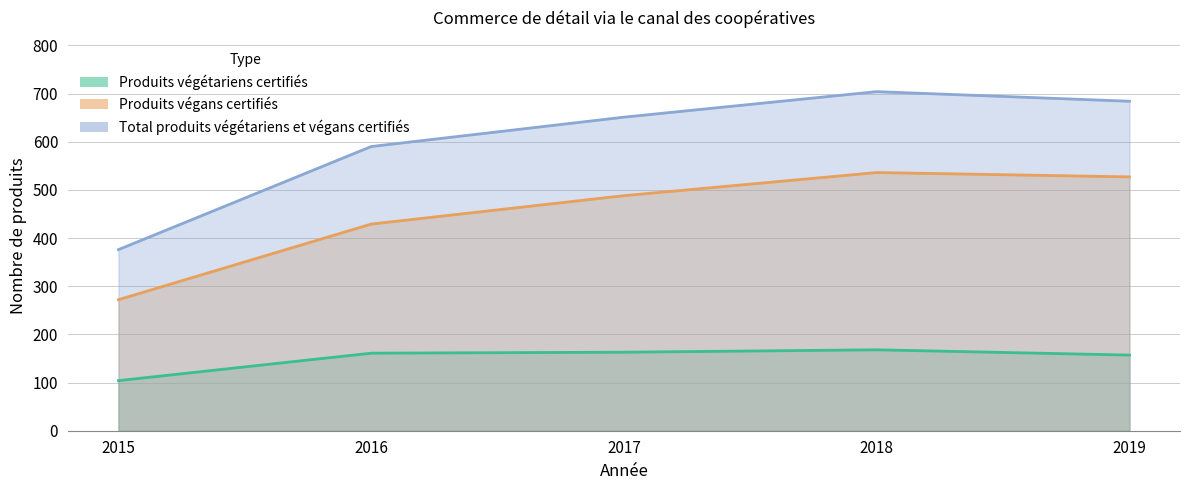

Is it true that Produits végétariens certifiés equals 284 at 2017?

False